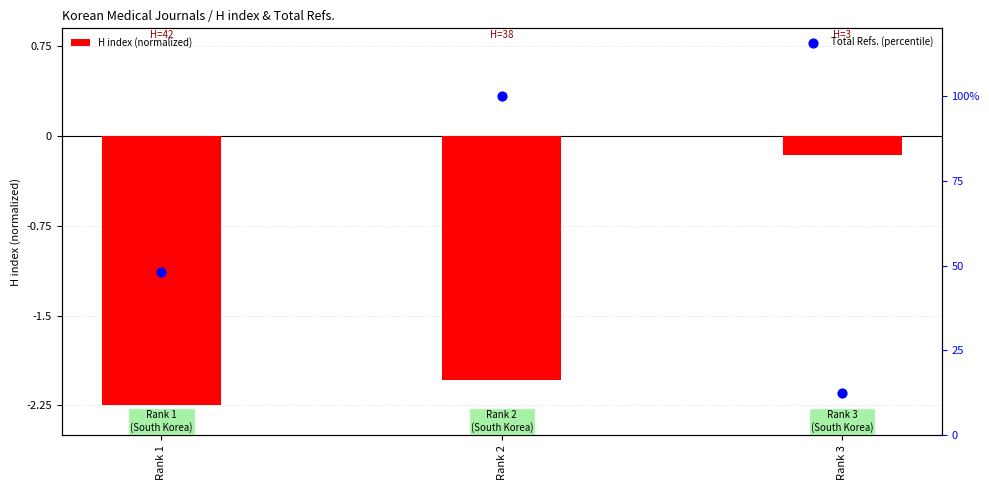

Which series contains the lowest Y value?

H index (normalized)